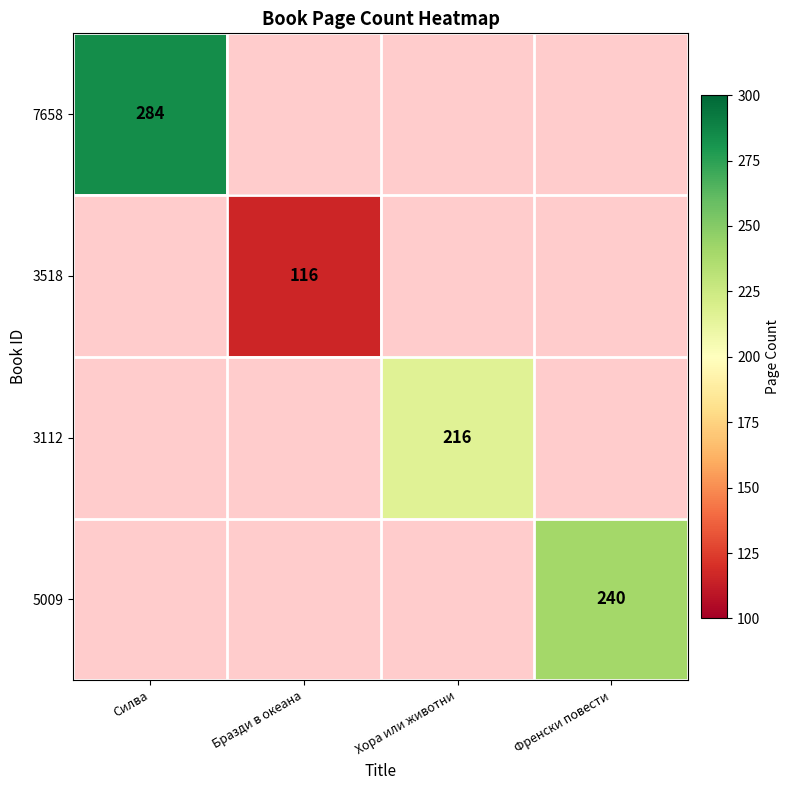

At which category does the chart reach its peak across all series?

Силва